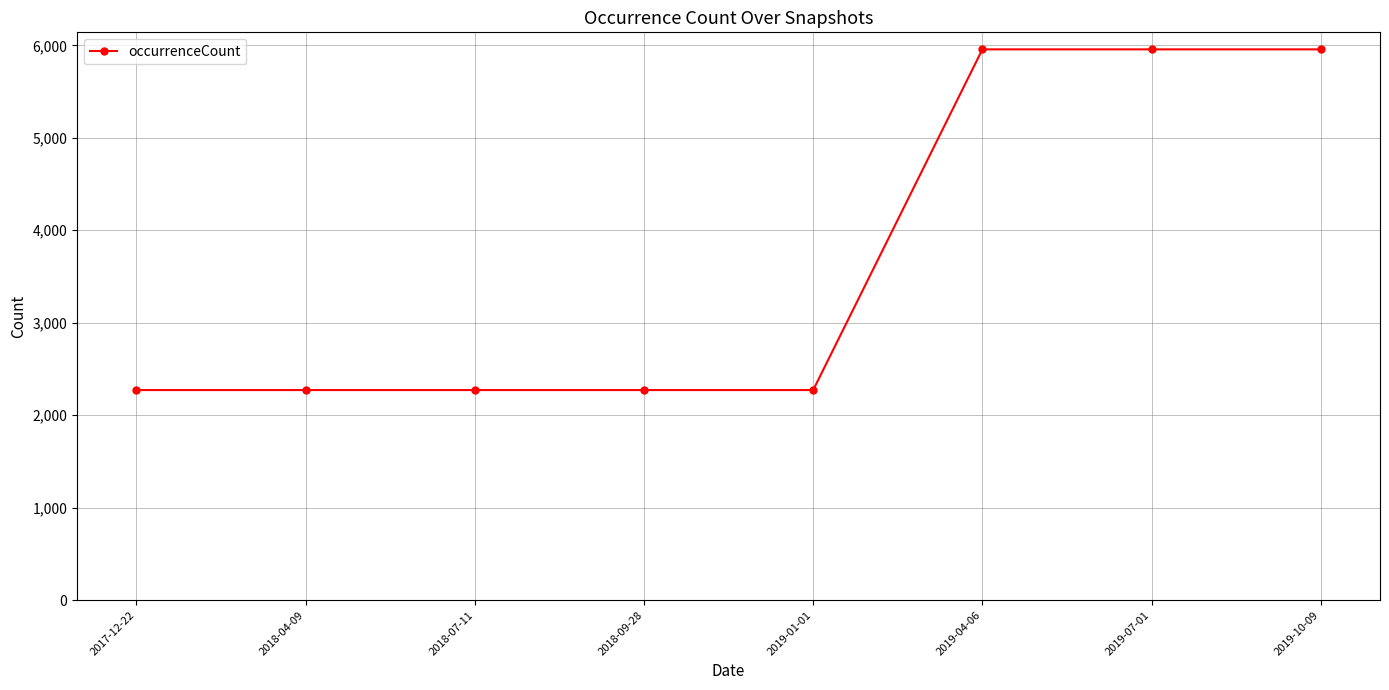

What is the minimum value shown in the chart?

2272